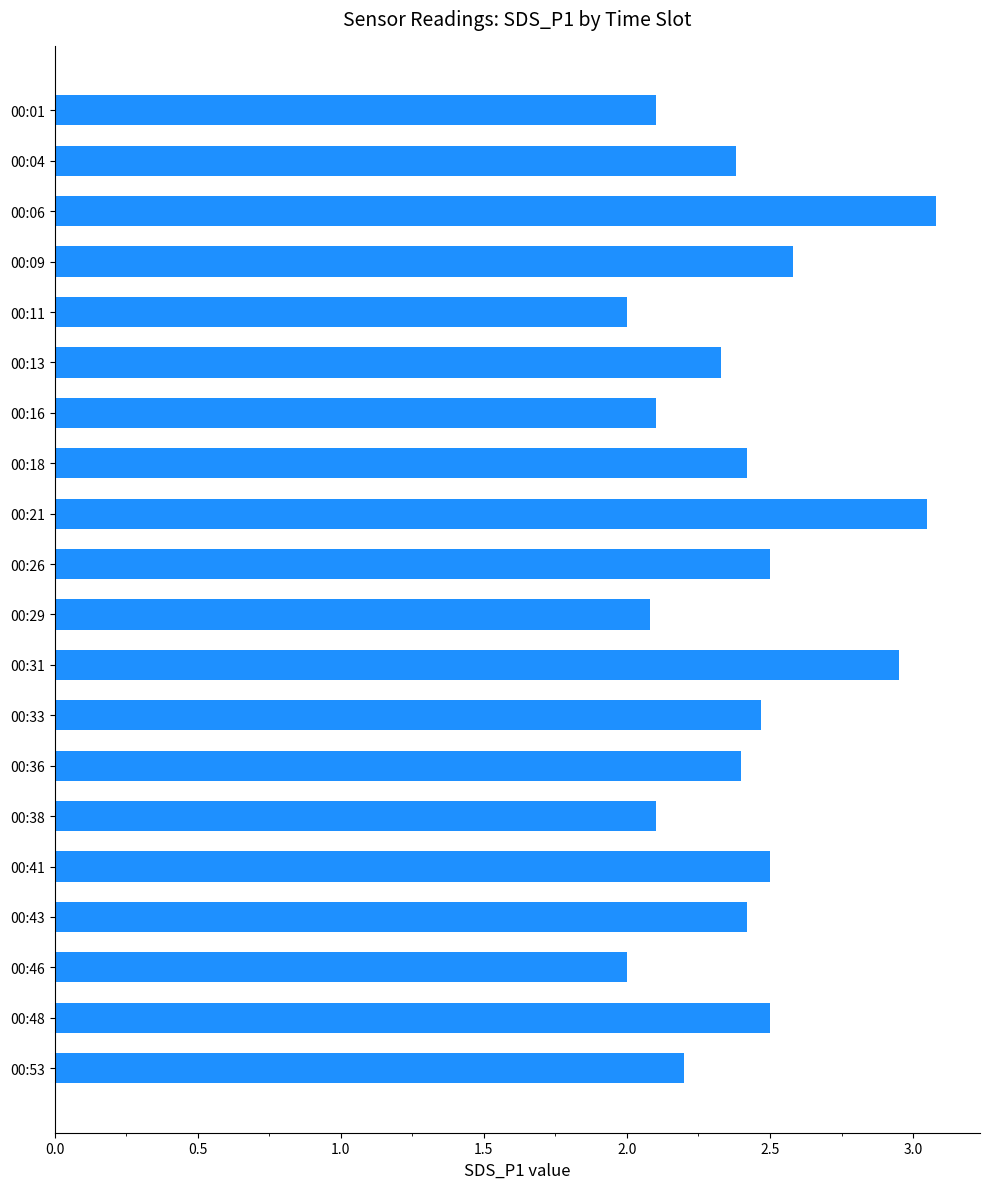

What is the change in value from 00:29 to 00:33?

+0.4